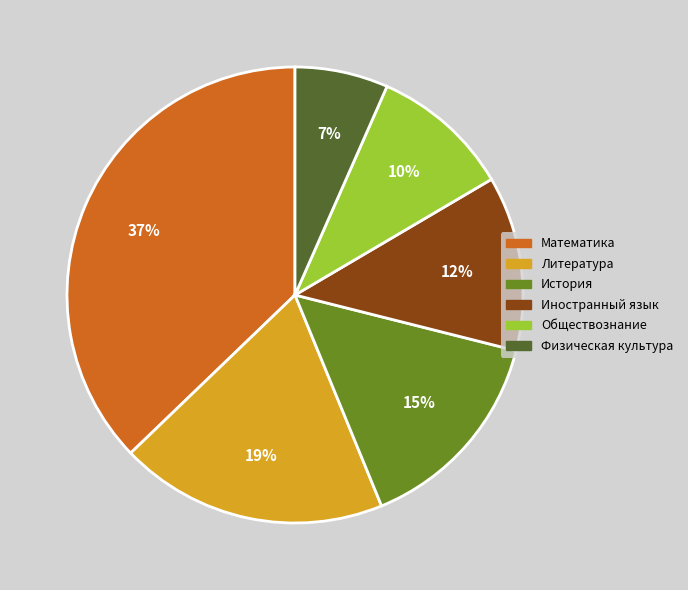

What is the smallest slice in the pie chart?

Физическая культура